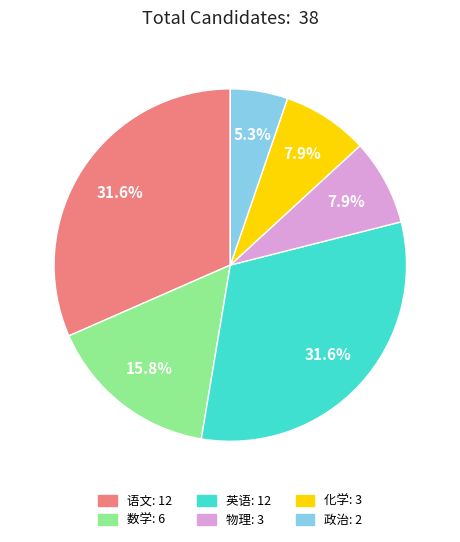

To the nearest percent, what is the difference between the 语文 and 化学 slice percentages?

24%